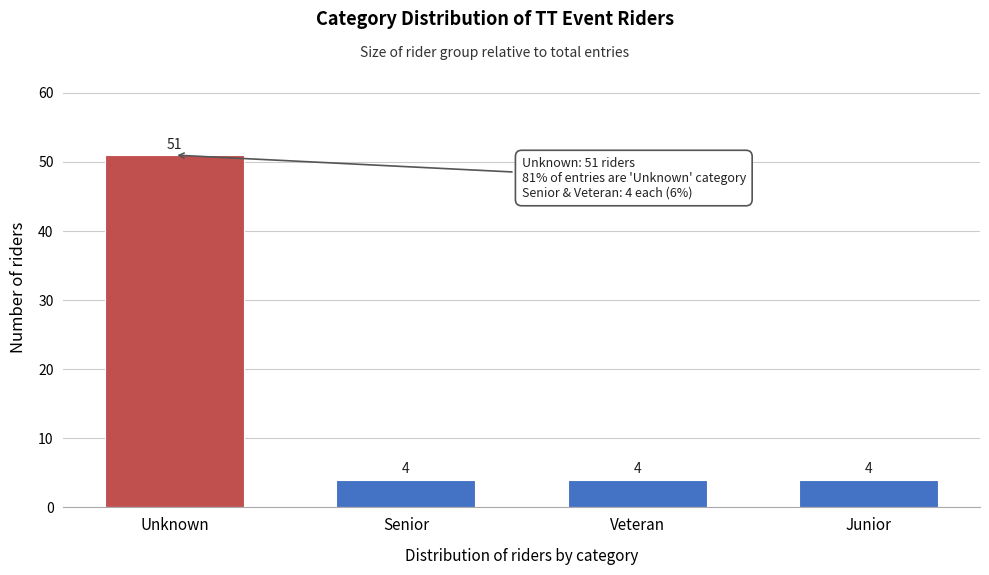

Reading right to left, what are all the values shown in this chart?

Junior=4	Veteran=4	Senior=4	Unknown=51